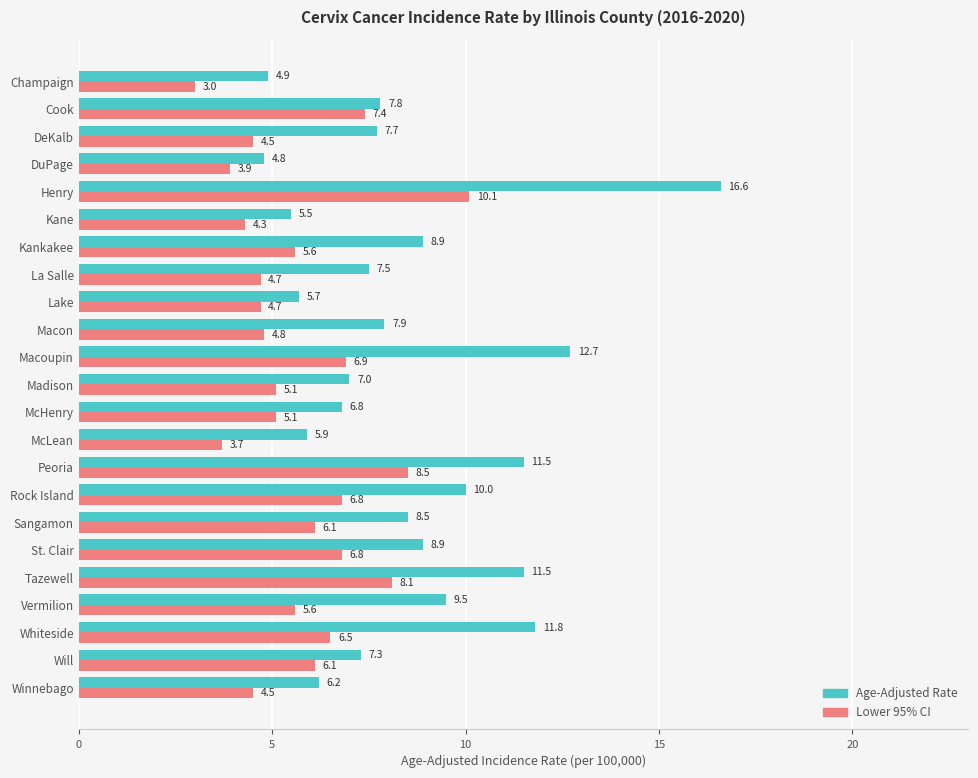

At Lake, list the series in order from largest to smallest.

Age-Adjusted Rate, Lower 95% CI